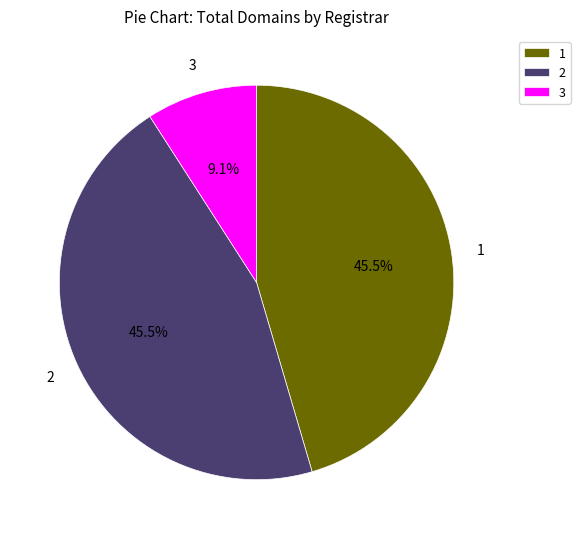

To the nearest percent, what is the difference between the largest and smallest slice percentages?

36%